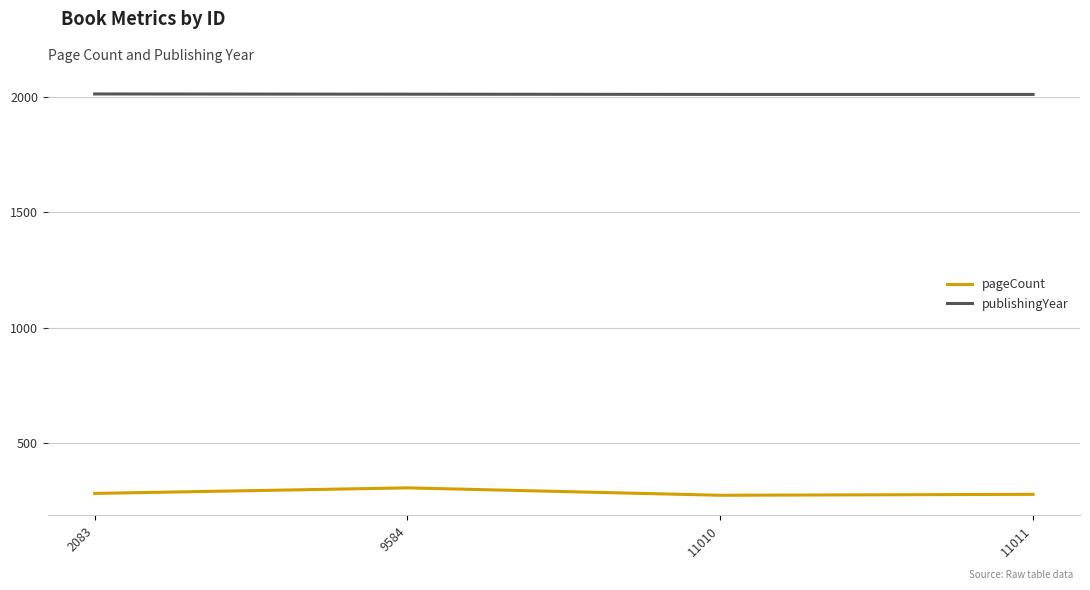

What is the average value of the pageCount series?

287